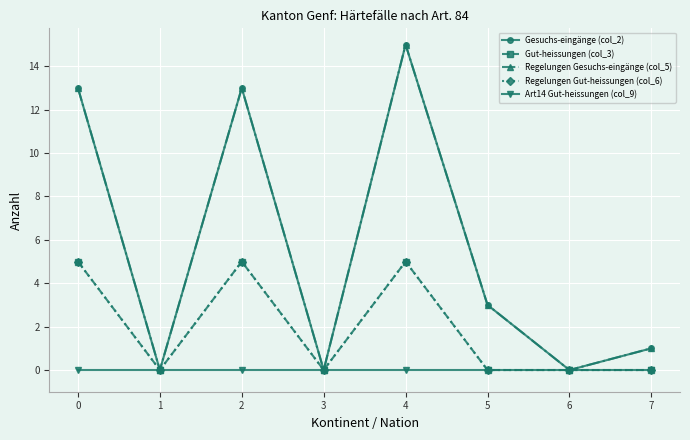

List the labels in order of Regelungen Gut-heissungen (col_6) value, largest first.

0, 2, 4, 1, 3, 5, 6, 7